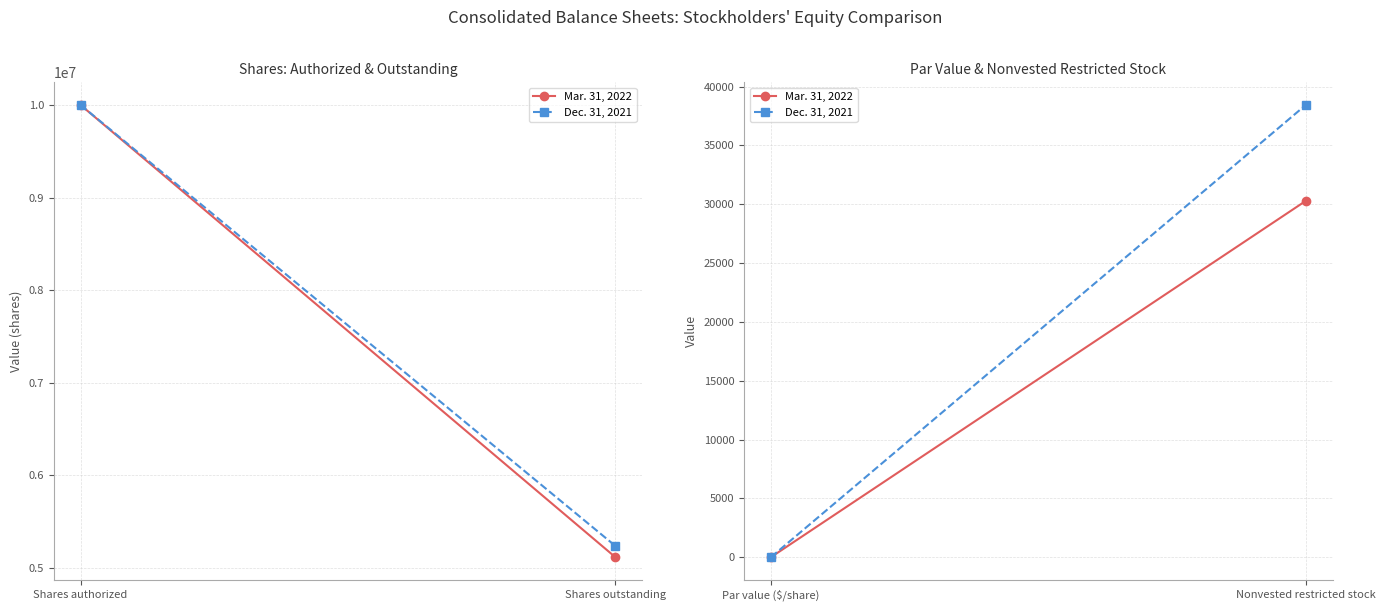

List the series in order of their overall mean, lowest first.

Mar. 31, 2022, Dec. 31, 2021